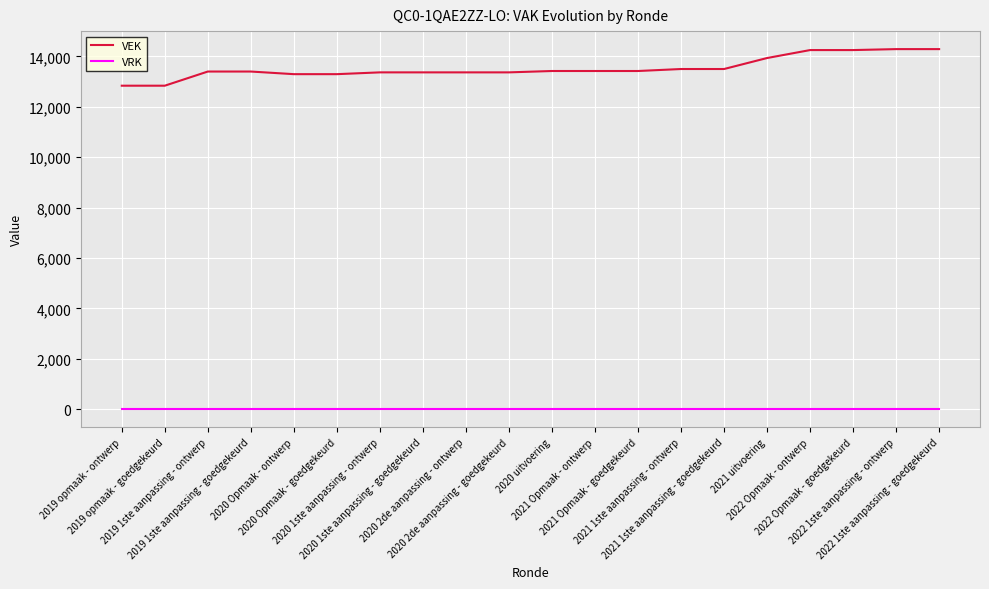

Which series changed the most between 2021 1ste aanpassing - goedgekeurd and 2022 Opmaak - goedgekeurd?

VEK